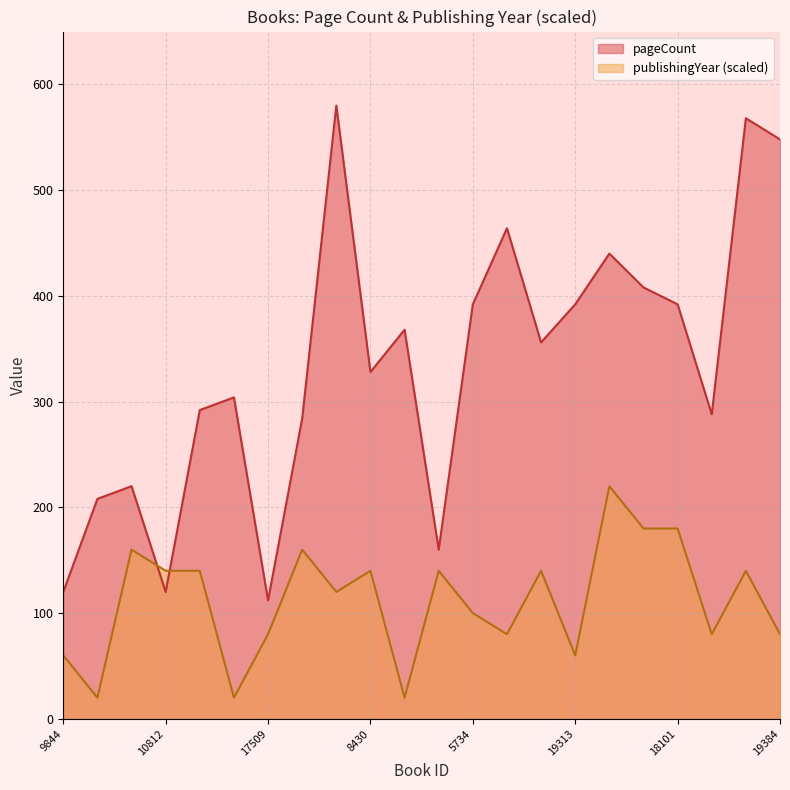

Which category has the lowest value across all series?

18412